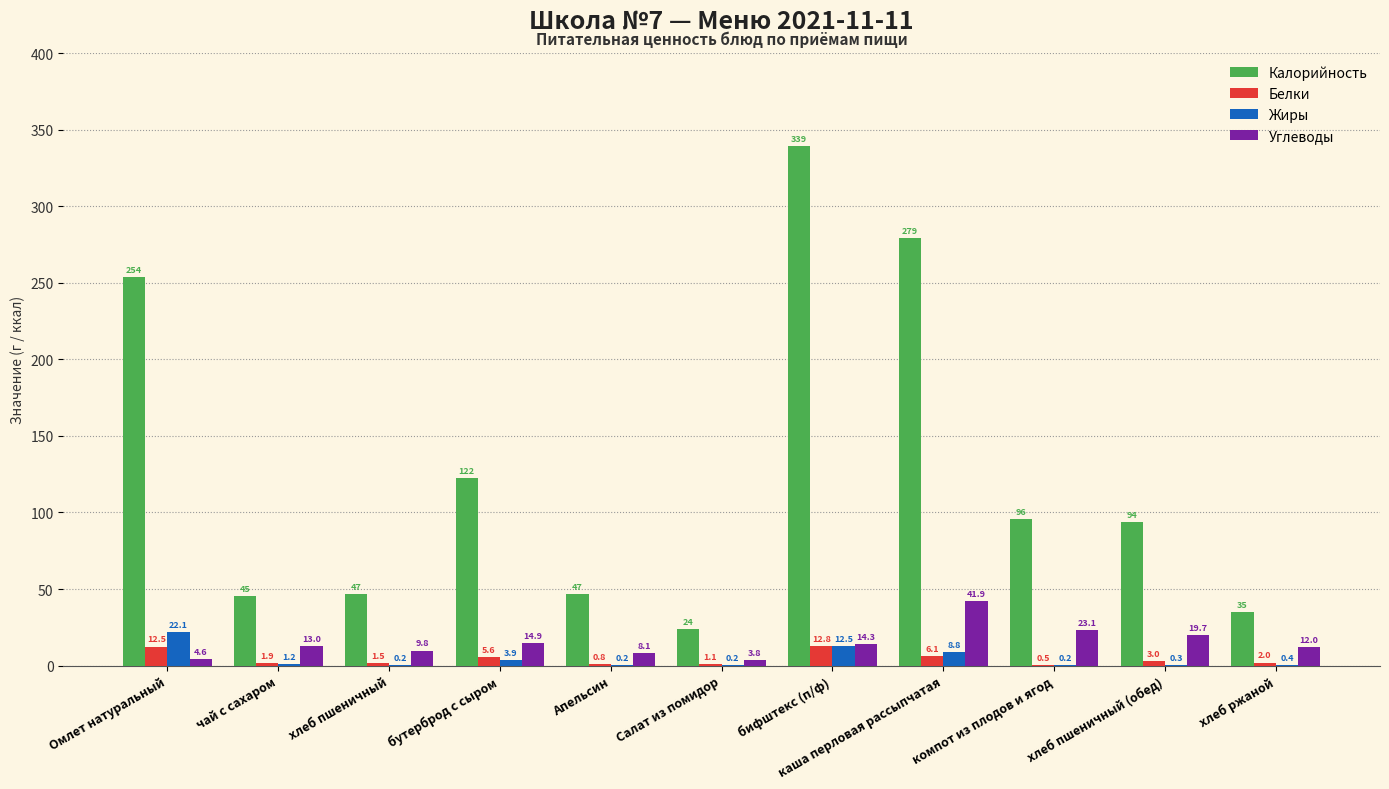

What is the spread (max minus min) of values at каша перловая рассыпчатая?

272.9